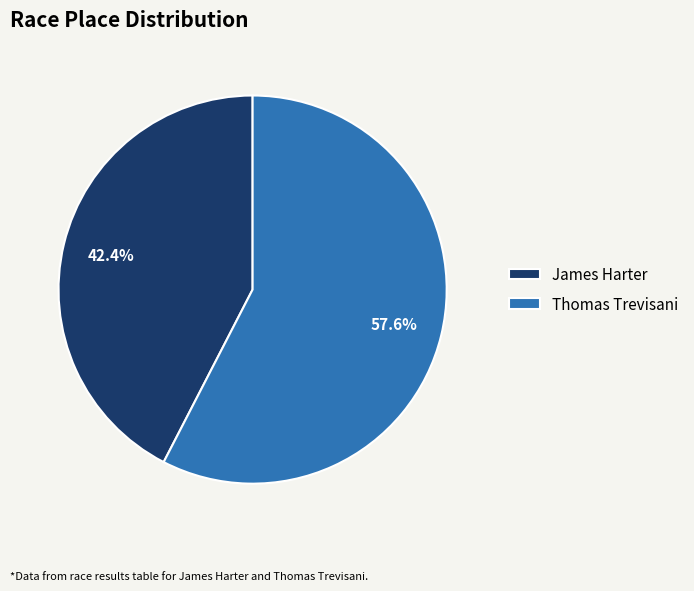

To the nearest percent, what is the difference between the largest and smallest slice percentages?

15%